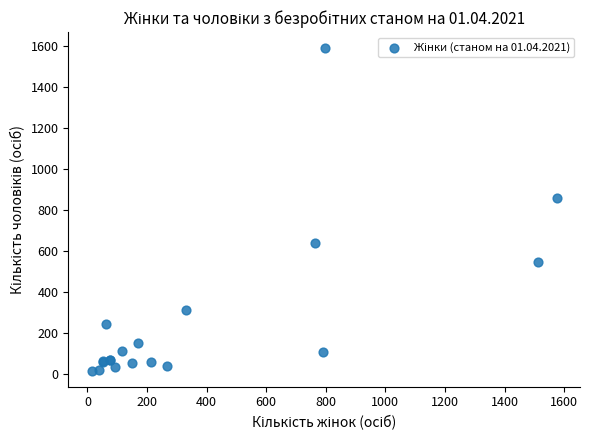

What Y value in the scatter plot is closest to 802?

858